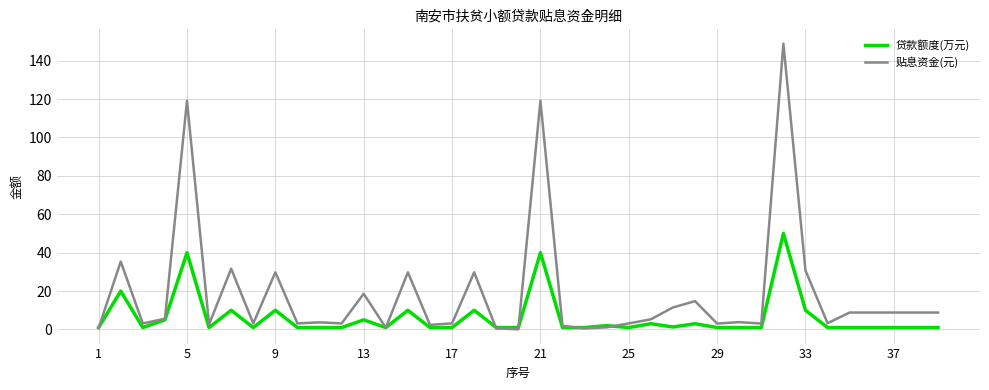

Which series has the largest total across all categories?

贴息资金(元)